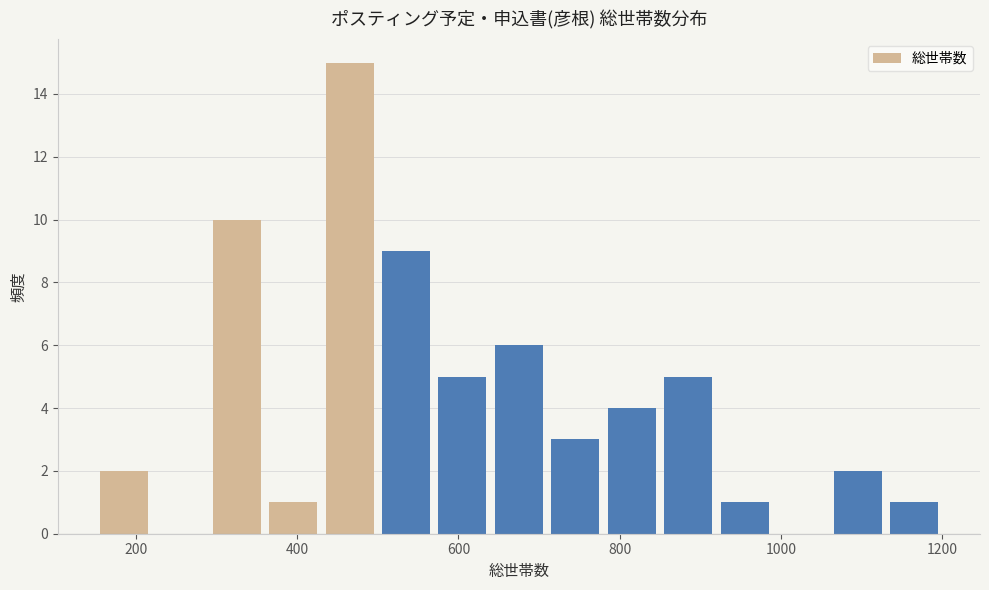

Read against the x-axis, roughly where is the centre of the tallest bar?

460